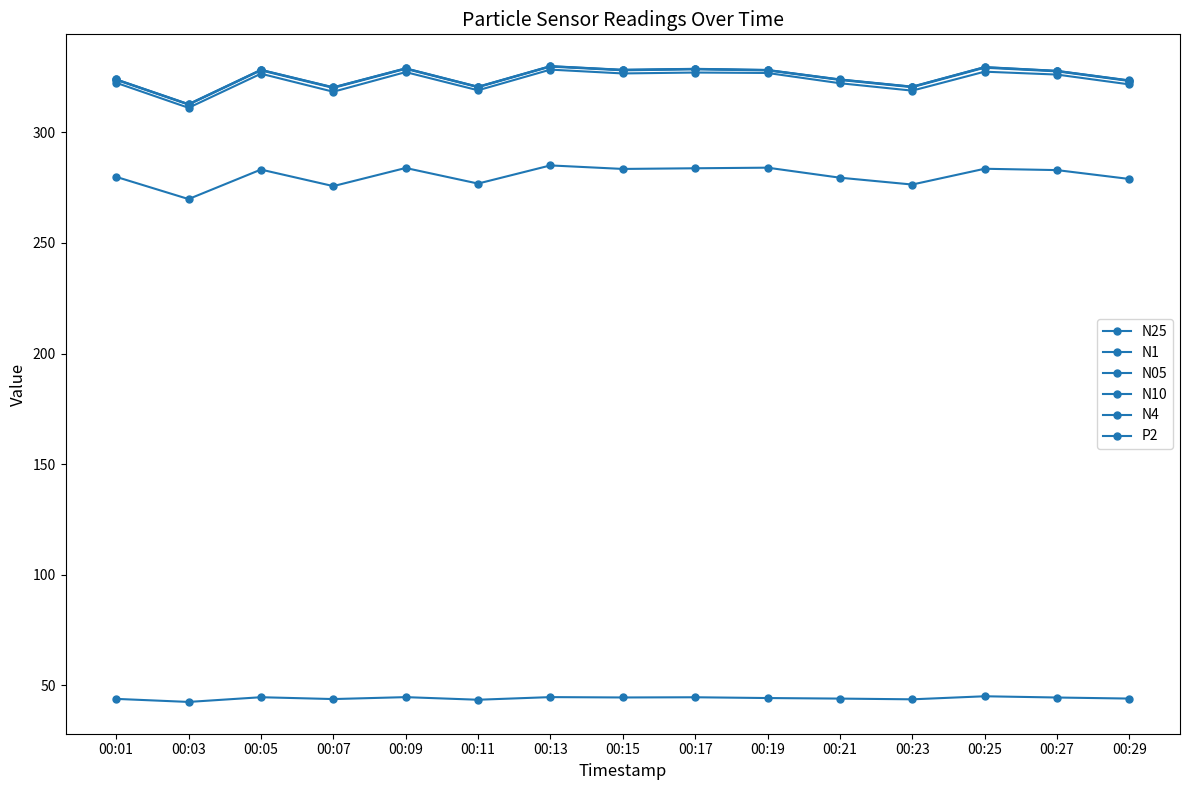

Which category has the highest value in the N1 series?

00:13